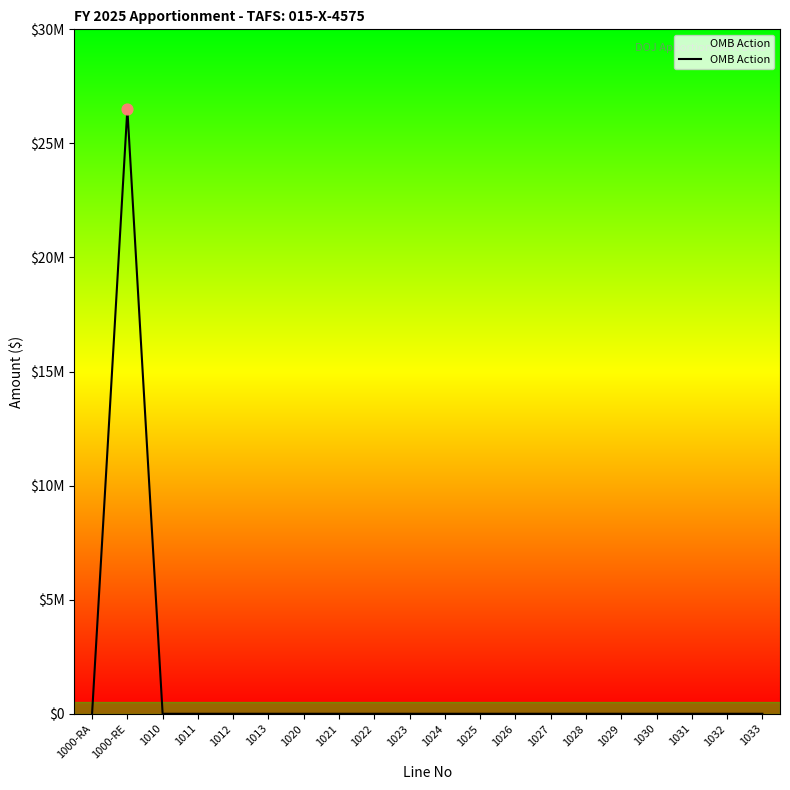

Between 1027 and 1030, which is larger?

1027